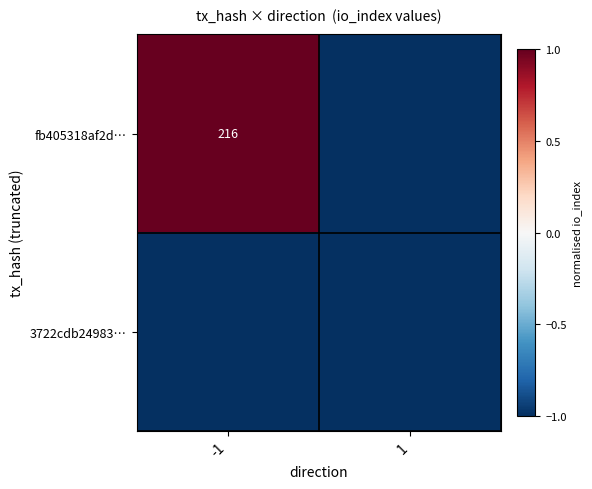

The fb405318af2d… series shows 379 at -1. True or false?

False